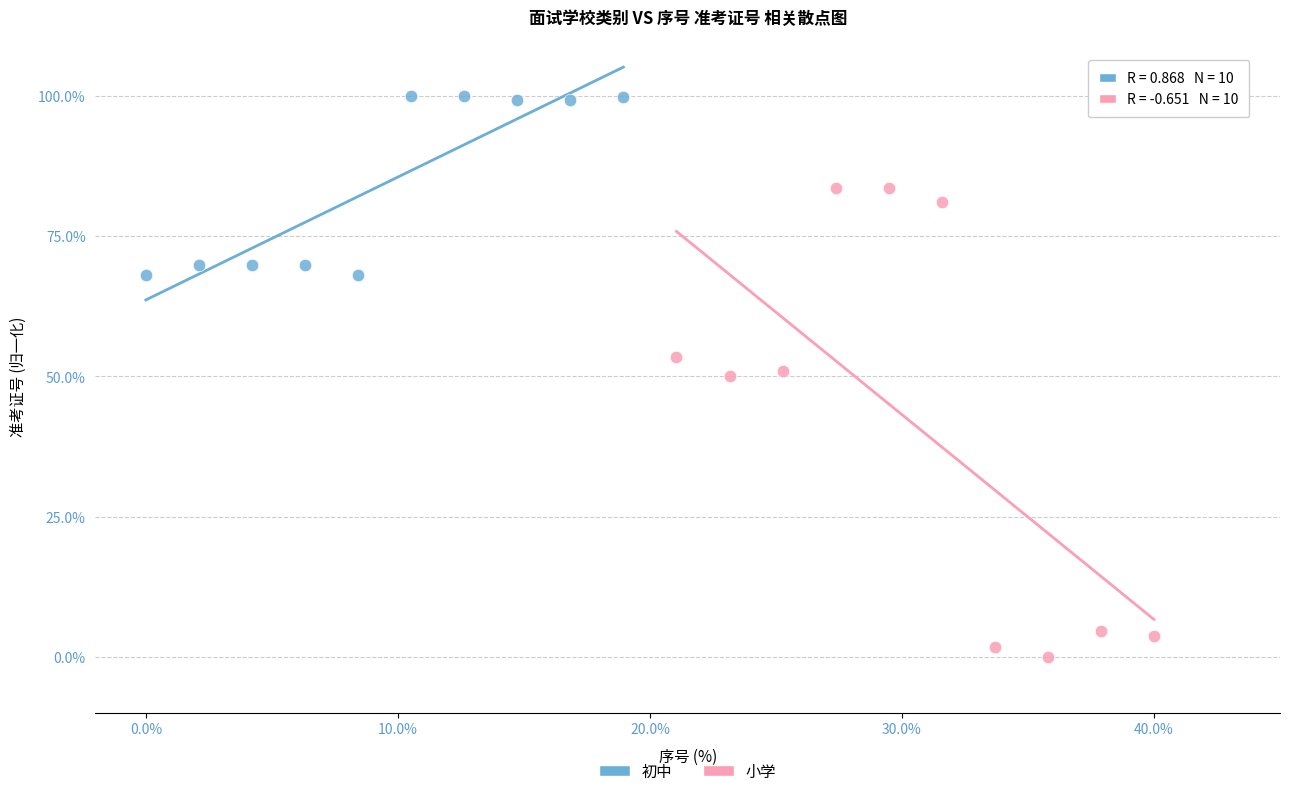

Which series has the largest Y range (max minus min)?

小学